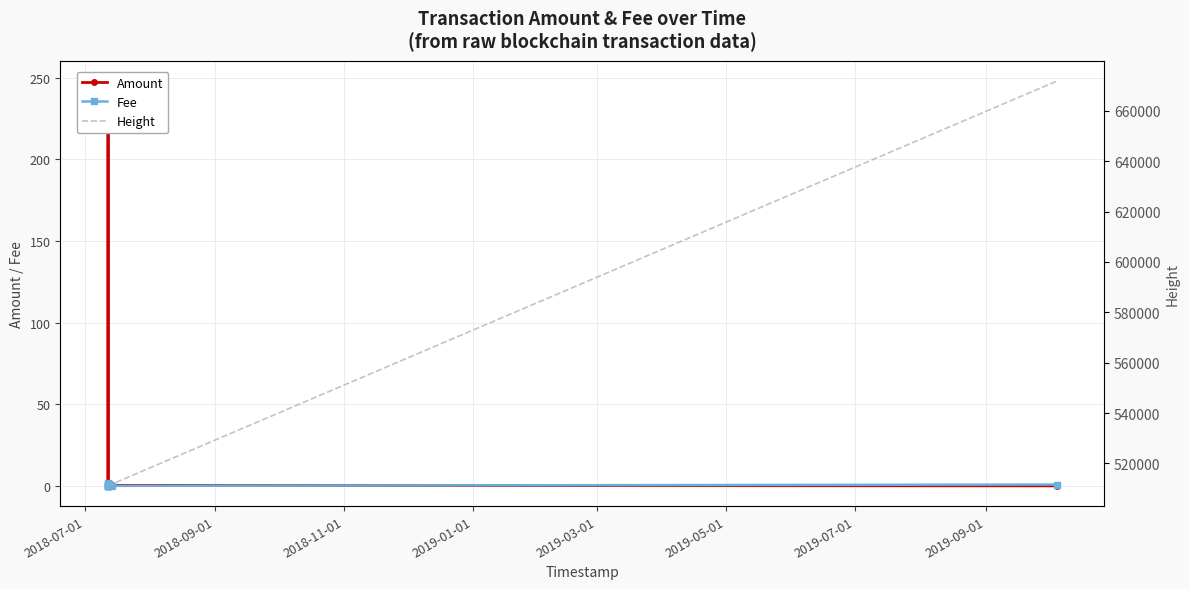

In Amount, how many points are higher than both neighbors (excluding endpoints)?

2